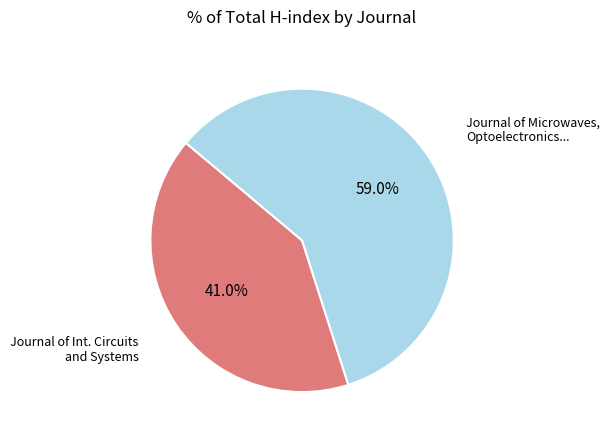

Is there a majority slice in this chart?

Yes